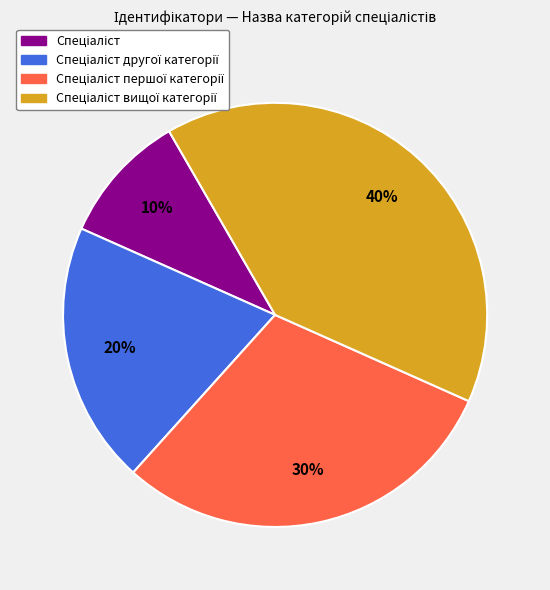

Does any single category account for the majority?

No